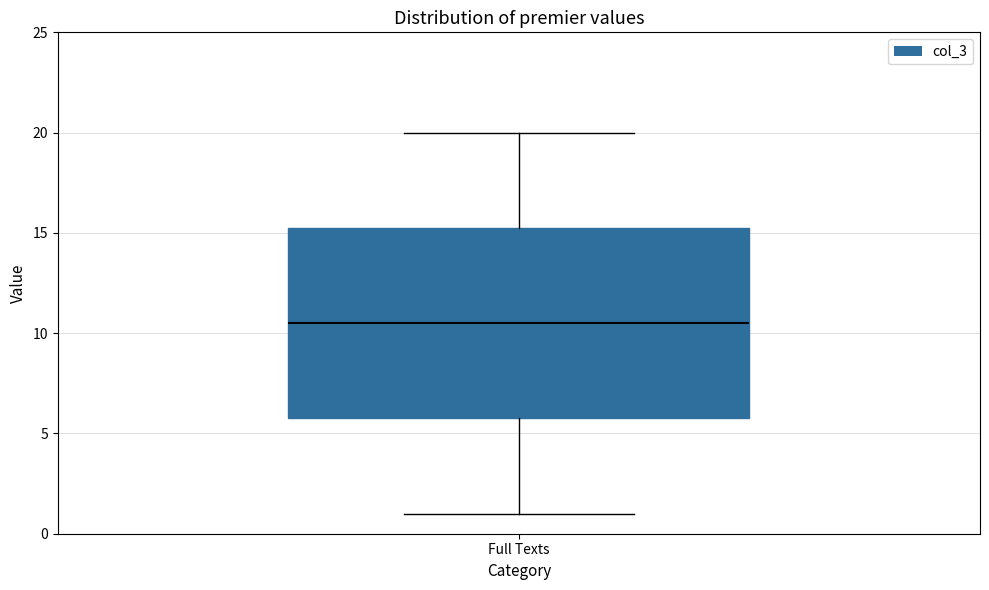

Where does the upper whisker of the box for Full Texts end on the y-axis? The values are not printed on the chart, so give them approximately, as read against the axis.

20.0